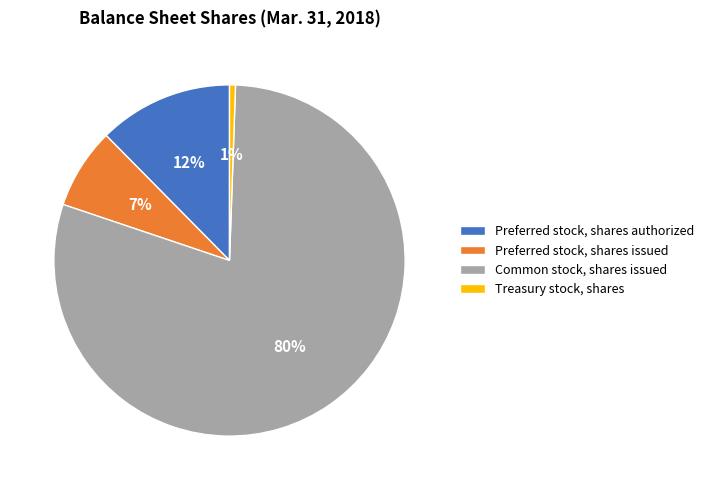

To the nearest percent, what is the average slice percentage?

25%